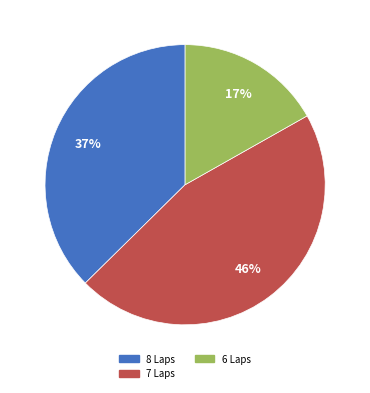

To the nearest percent, what is the difference between the largest and smallest slice percentages?

29%